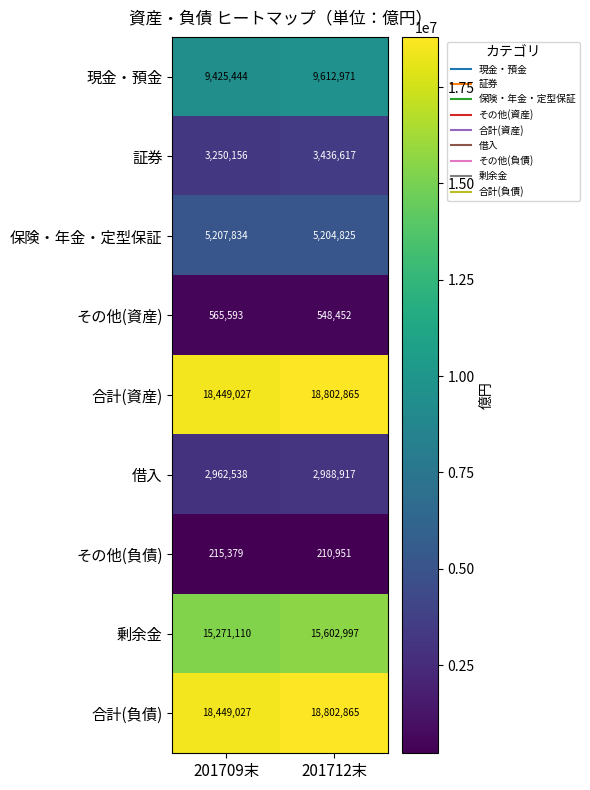

Reading left to right, what are all the values shown in this chart?

現金・預金: 201709末=9425444	201712末=9612971
証券: 201709末=3250156	201712末=3436617
保険・年金・定型保証: 201709末=5207834	201712末=5204825
その他(資産): 201709末=565593	201712末=548452
合計(資産): 201709末=18449027	201712末=18802865
借入: 201709末=2962538	201712末=2988917
その他(負債): 201709末=215379	201712末=210951
剰余金: 201709末=15271110	201712末=15602997
合計(負債): 201709末=18449027	201712末=18802865